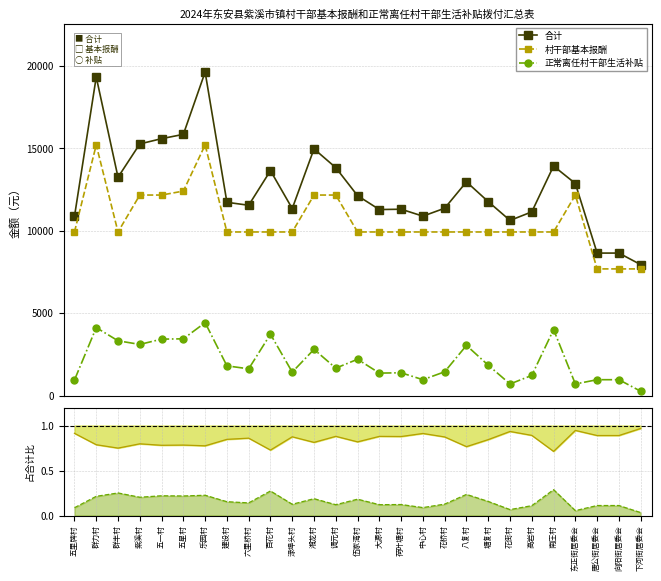

Is the value of 基本报酬占比 at 六里桥村 greater than the value of 合计 at 下河街居委会?

No